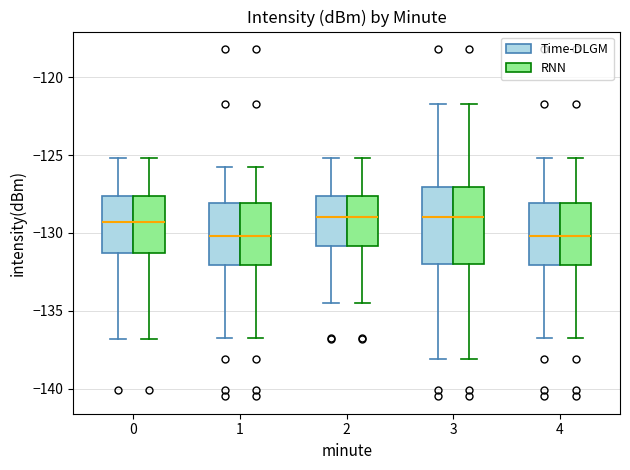

Where is the lower edge of the box for 1 (Time-DLGM) on the y-axis? The values are not printed on the chart, so give them approximately, as read against the axis.

-132.0